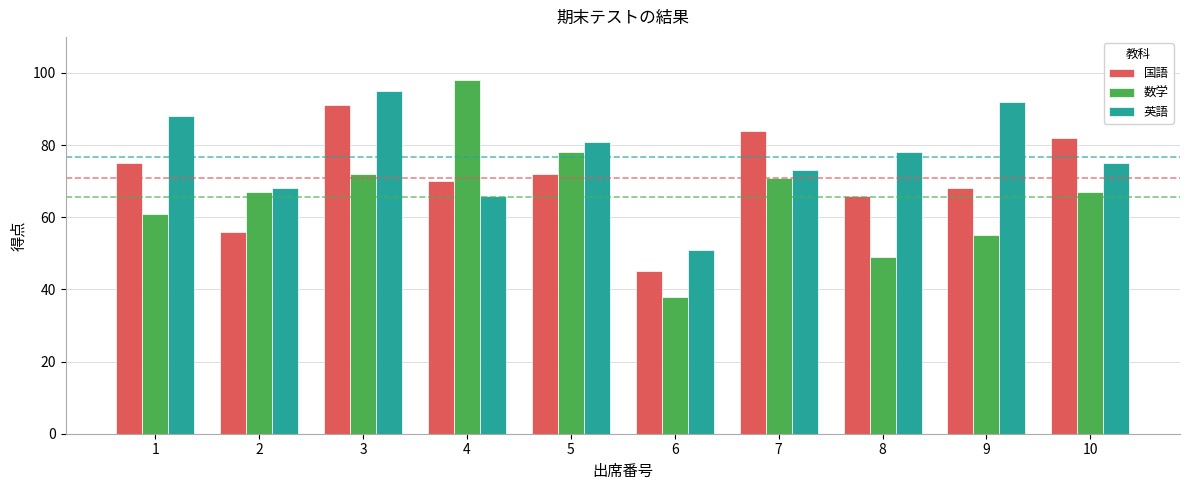

Is the value of 英語 at 9 greater than the value of 国語 at 1?

Yes